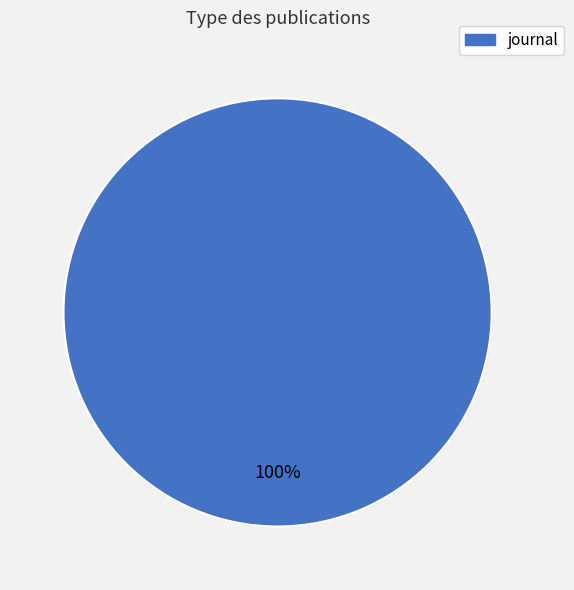

Is there a majority slice in this chart?

Yes